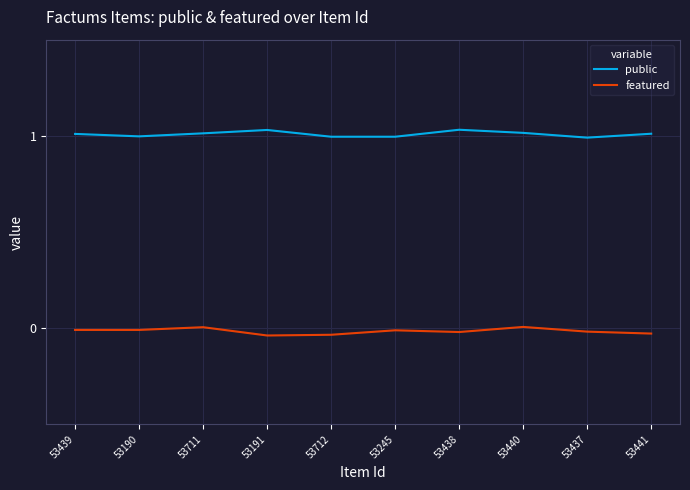

Does the chart display data point markers on the line(s)?

No